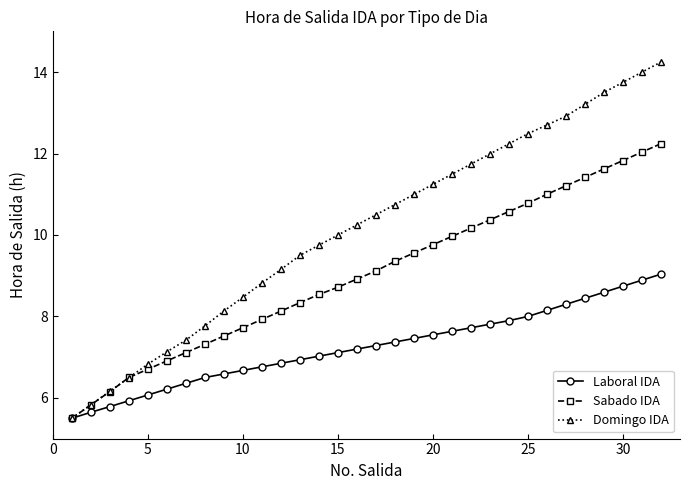

Reading left to right, list all the values displayed in this chart.

Laboral IDA: 5.5	5.6	5.8	5.9	6.1	6.2	6.4	6.5	6.6	6.7	6.8	6.8	6.9	7.0	7.1	7.2	7.3	7.4	7.5	7.5	7.6	7.7	7.8	7.9	8.0	8.1	8.3	8.4	8.6	8.7	8.9	9.0
Sabado IDA: 5.5	5.8	6.2	6.5	6.7	6.9	7.1	7.3	7.5	7.7	7.9	8.1	8.3	8.5	8.7	8.9	9.1	9.4	9.6	9.8	10.0	10.2	10.4	10.6	10.8	11.0	11.2	11.4	11.6	11.8	12.0	12.2
Domingo IDA: 5.5	5.8	6.2	6.5	6.8	7.1	7.4	7.8	8.1	8.5	8.8	9.2	9.5	9.7	10.0	10.2	10.5	10.7	11.0	11.2	11.5	11.7	12.0	12.2	12.5	12.7	12.9	13.2	13.5	13.7	14.0	14.2